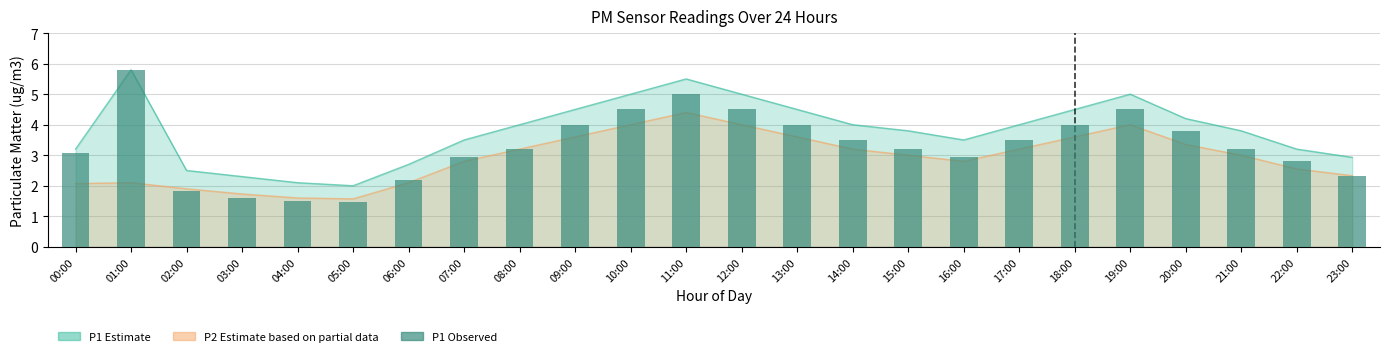

Reading left to right, list all the values displayed in this chart.

3.1	5.8	1.8	1.6	1.5	1.5	2.2	2.9	3.2	4.0	4.5	5.0	4.5	4.0	3.5	3.2	2.9	3.5	4.0	4.5	3.8	3.2	2.8	2.3